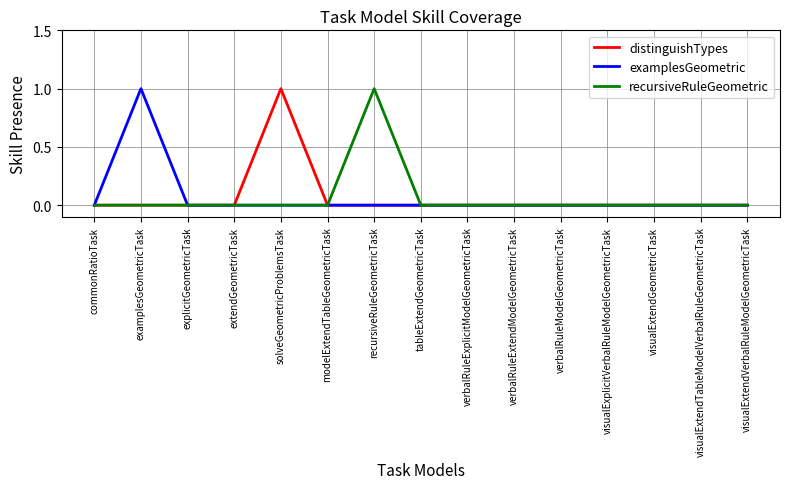

The value of recursiveRuleGeometric at extendGeometricTask is 1. True or false?

False